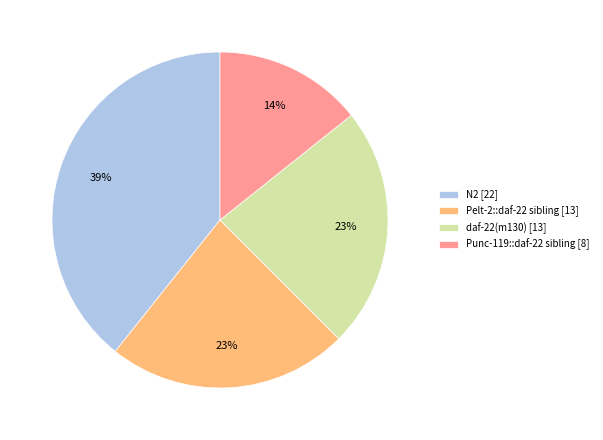

Count the number of slices in the pie.

4